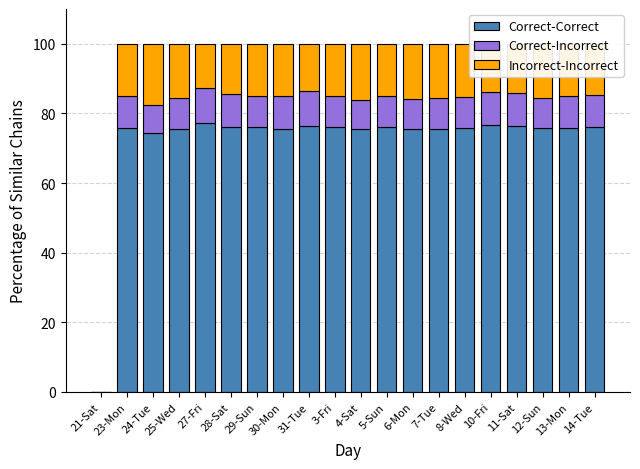

What is the maximum value for Correct-Correct?

77.2